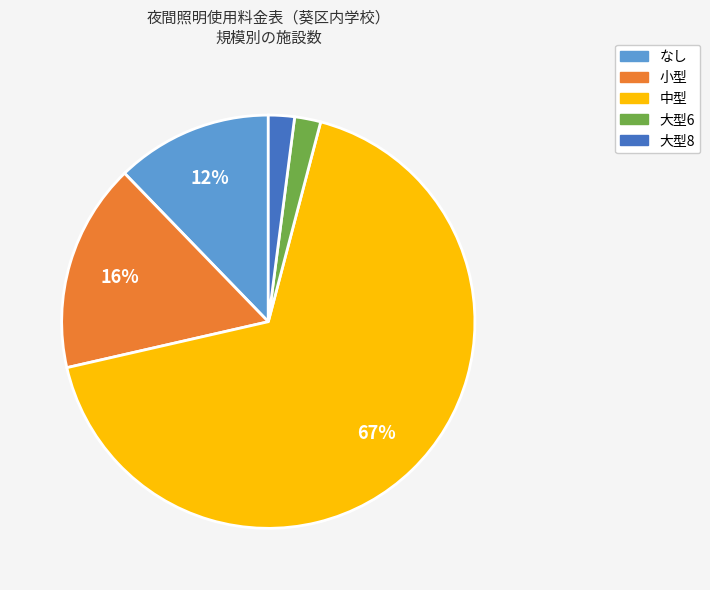

Is it true that 小型 is 22% of the pie?

False